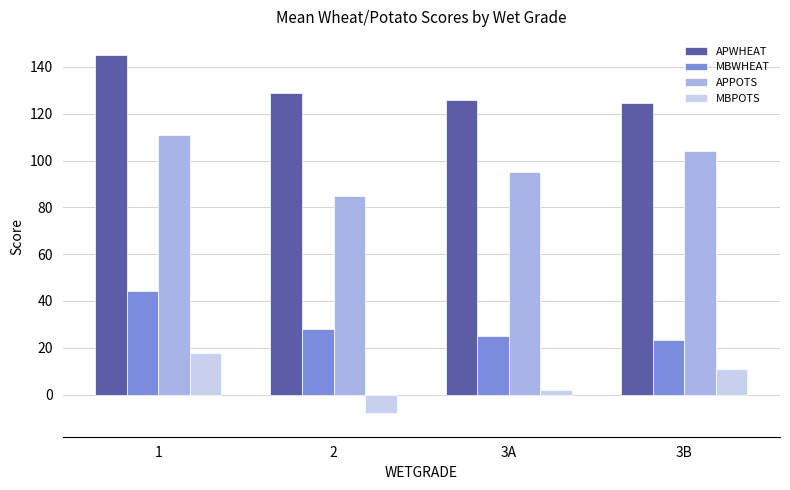

What is the difference between the maximum and minimum values in the APWHEAT series?

20.7